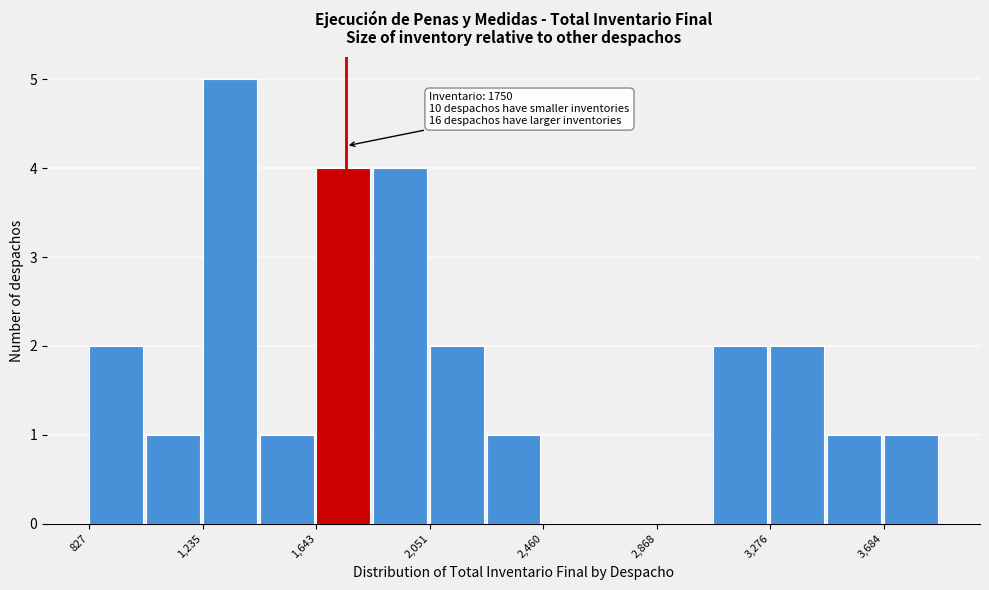

Over which range of the x-axis is the bar tallest?

1250 to 1450